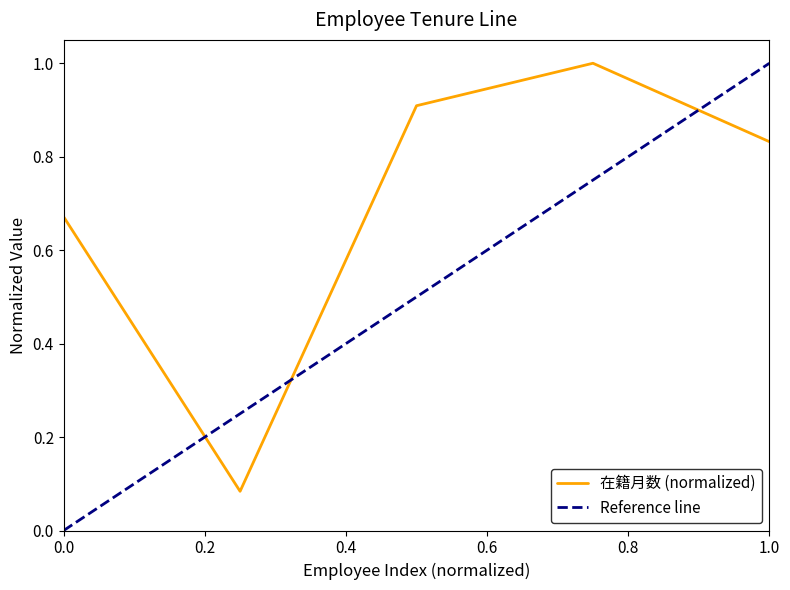

What is the difference between the second highest and minimum values?

0.8